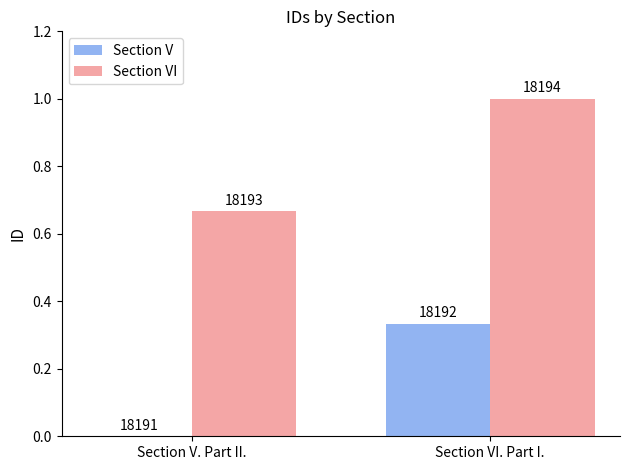

What are all the series names shown in the legend?

Section V, Section VI